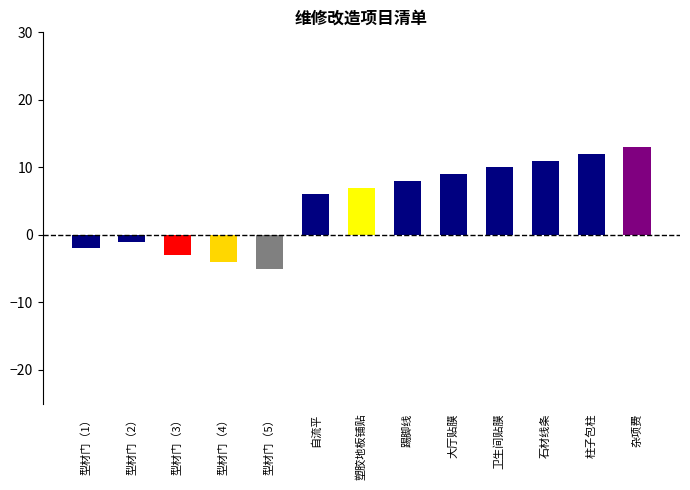

Rank the categories by value from highest to lowest.

杂项费, 柱子包柱, 石材线条, 卫生间贴膜, 大厅贴膜, 踢脚线, 塑胶地板铺贴, 自流平, 型材门（2）, 型材门（1）, 型材门（3）, 型材门（4）, 型材门（5）